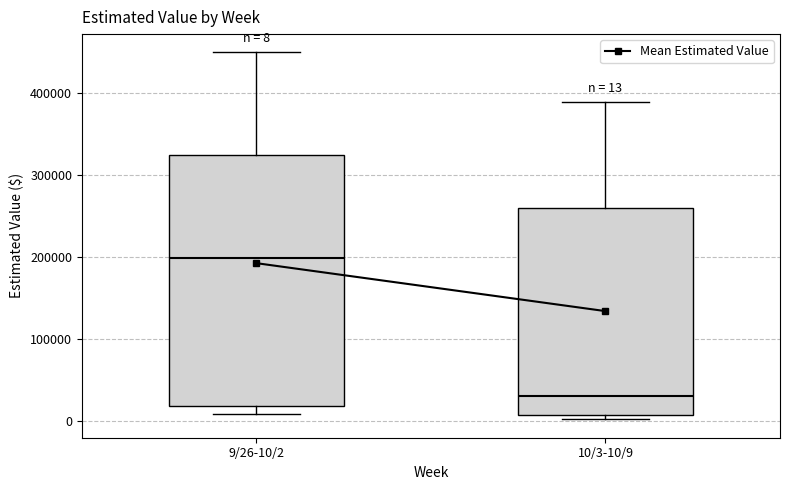

Which box's median line is the highest?

9/26-10/2